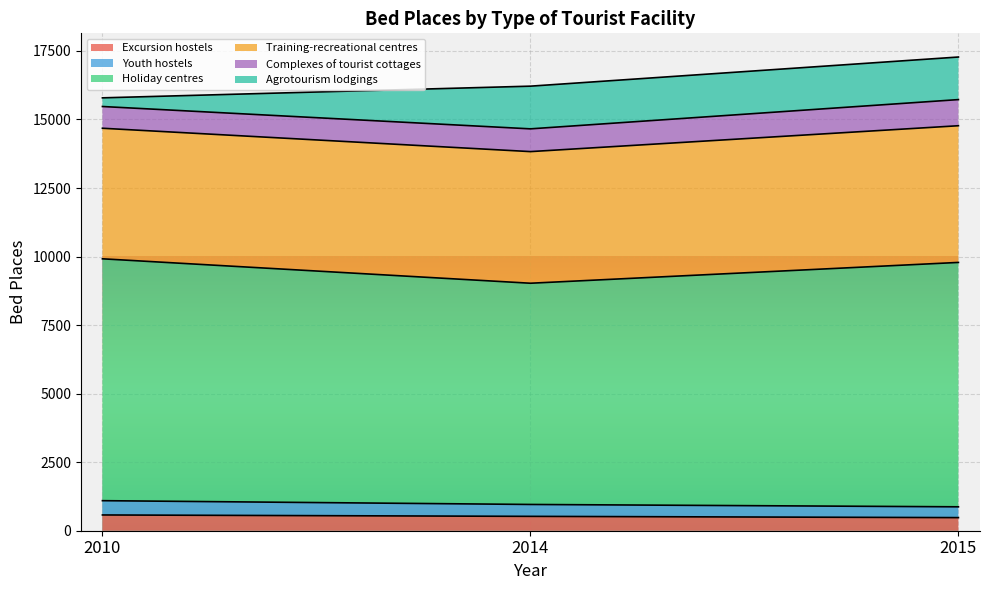

What is the total value across all series at 2014?

16215